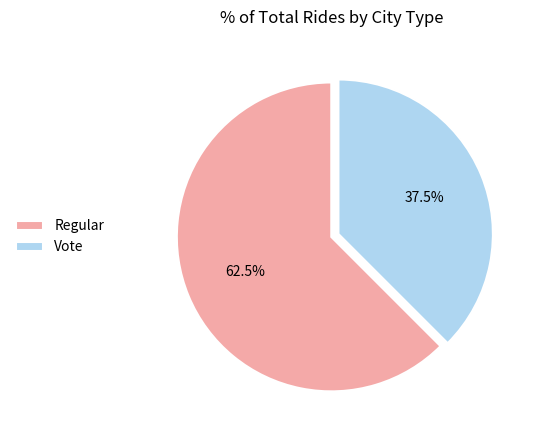

What is the total percentage of Regular and Vote?

100.0%